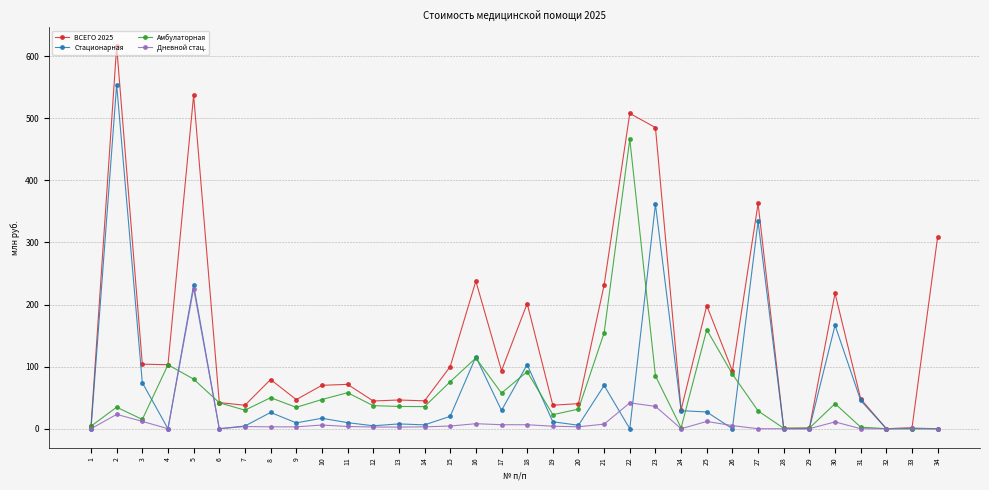

True or false: ВСЕГО 2025 has a value of 37.9 at 19.

True